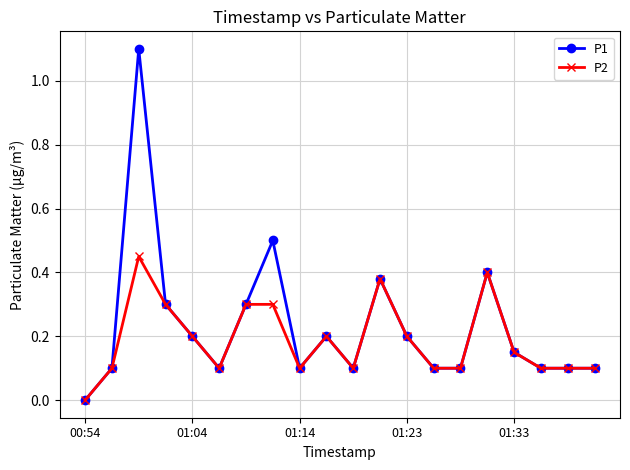

List the series in order of their peak value, highest first.

P1, P2